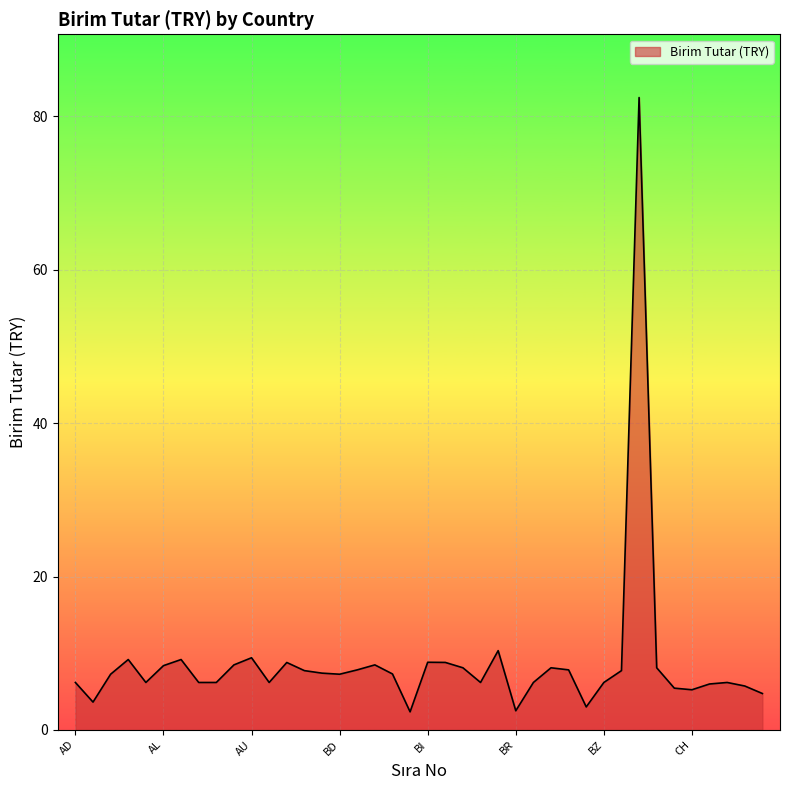

Reading right to left, transcribe all the data shown in this chart.

4.8	5.7	6.2	6.0	5.2	5.5	8.1	82.5	7.7	6.2	3.0	7.8	8.1	6.2	2.5	10.3	6.2	8.1	8.8	8.8	2.4	7.3	8.5	7.8	7.3	7.4	7.7	8.8	6.2	9.4	8.5	6.2	6.2	9.2	8.4	6.2	9.2	7.3	3.6	6.2